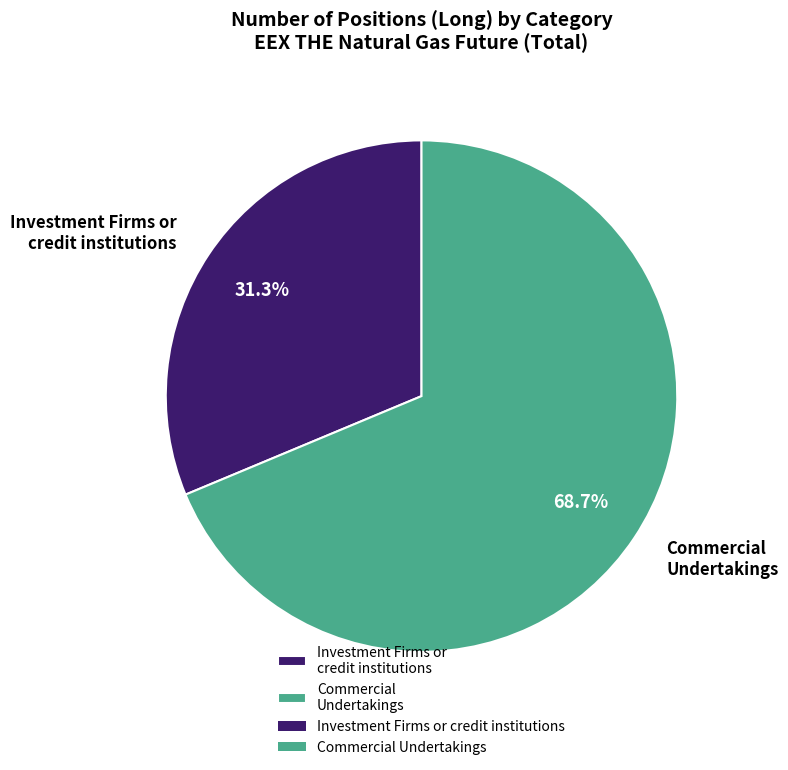

What portion of the pie excludes Commercial Undertakings?

31.3%